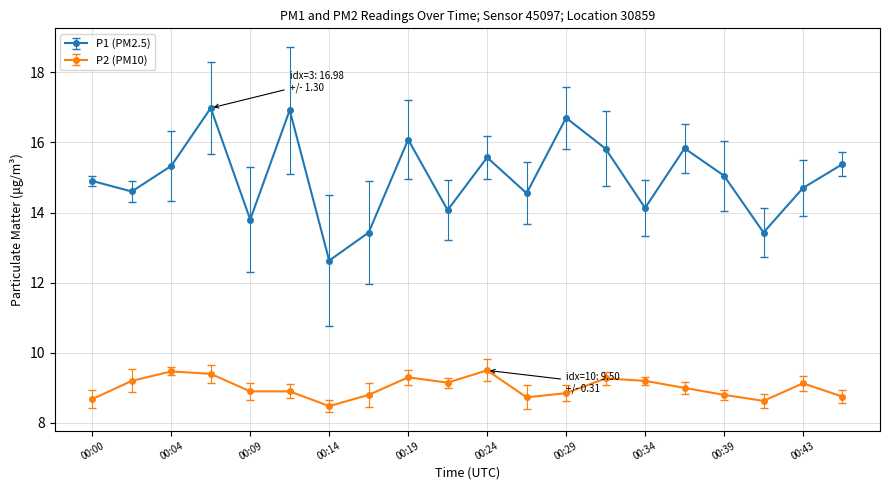

Count the number of data series in this chart.

2